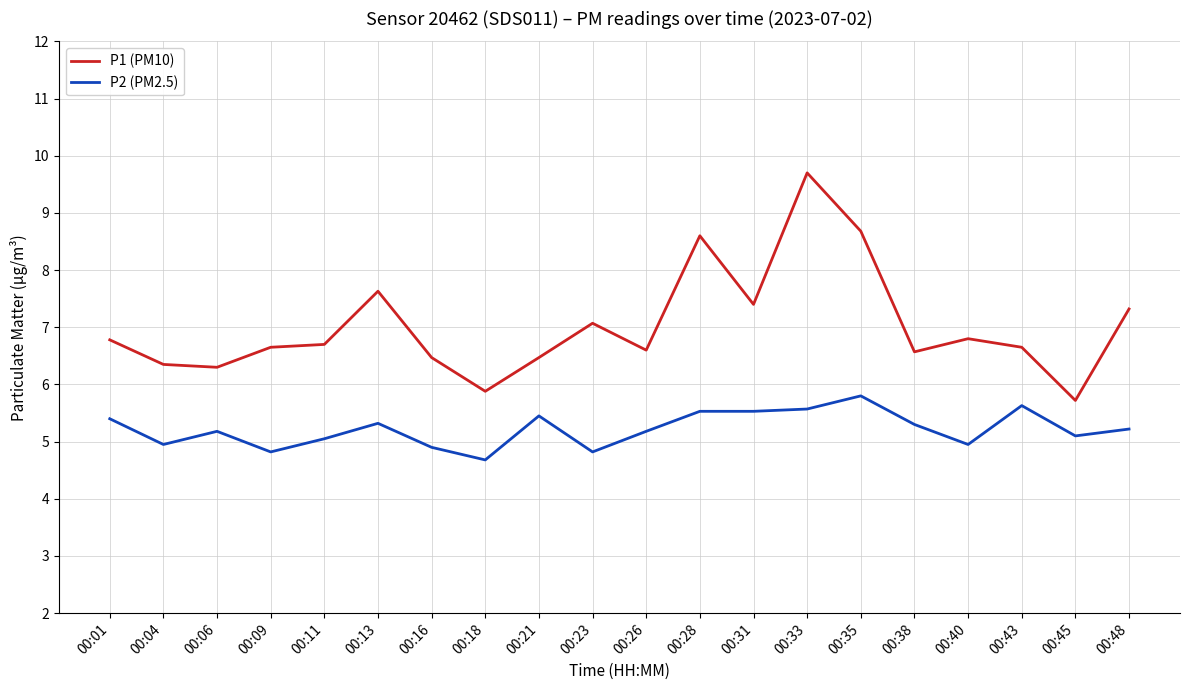

Where does the P2 (PM2.5) series first go above 5?

00:01